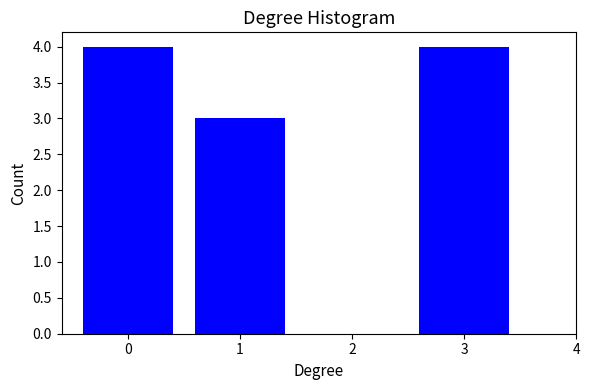

Reading left to right, list all the values displayed in this chart.

0=4	1=3	2=0	3=4